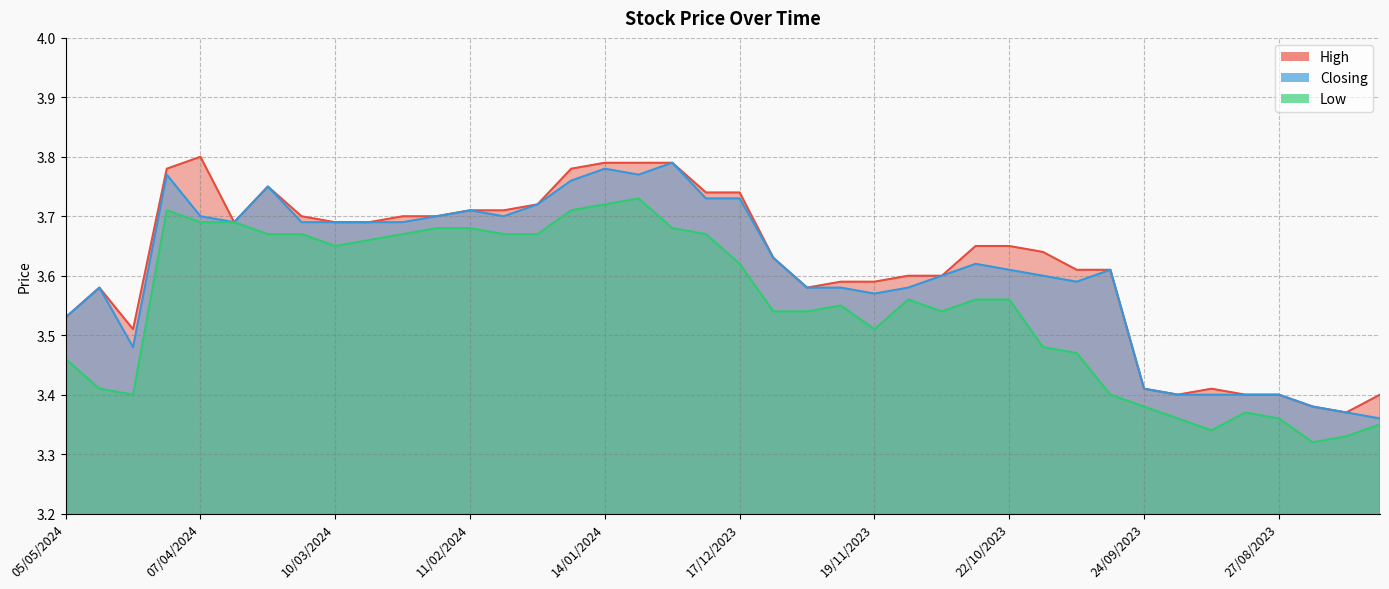

What is the difference between the second highest and minimum values in the Low series?

0.4